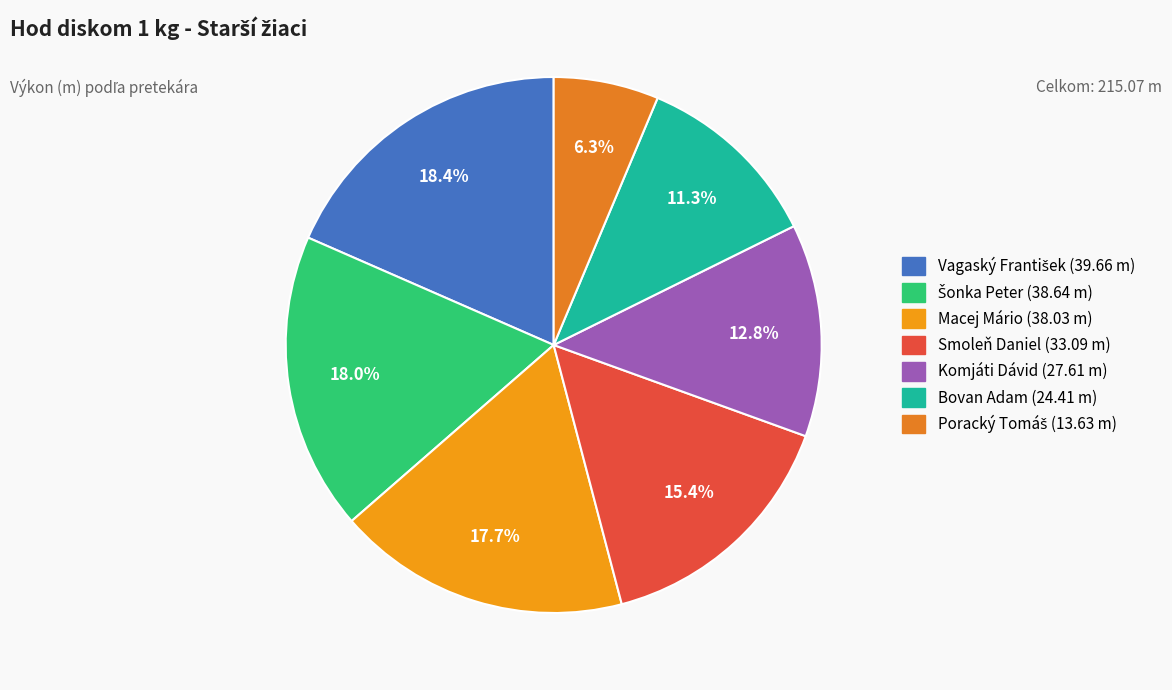

Combined, what portion of the pie is Komjáti Dávid and Šonka Peter?

30.8%